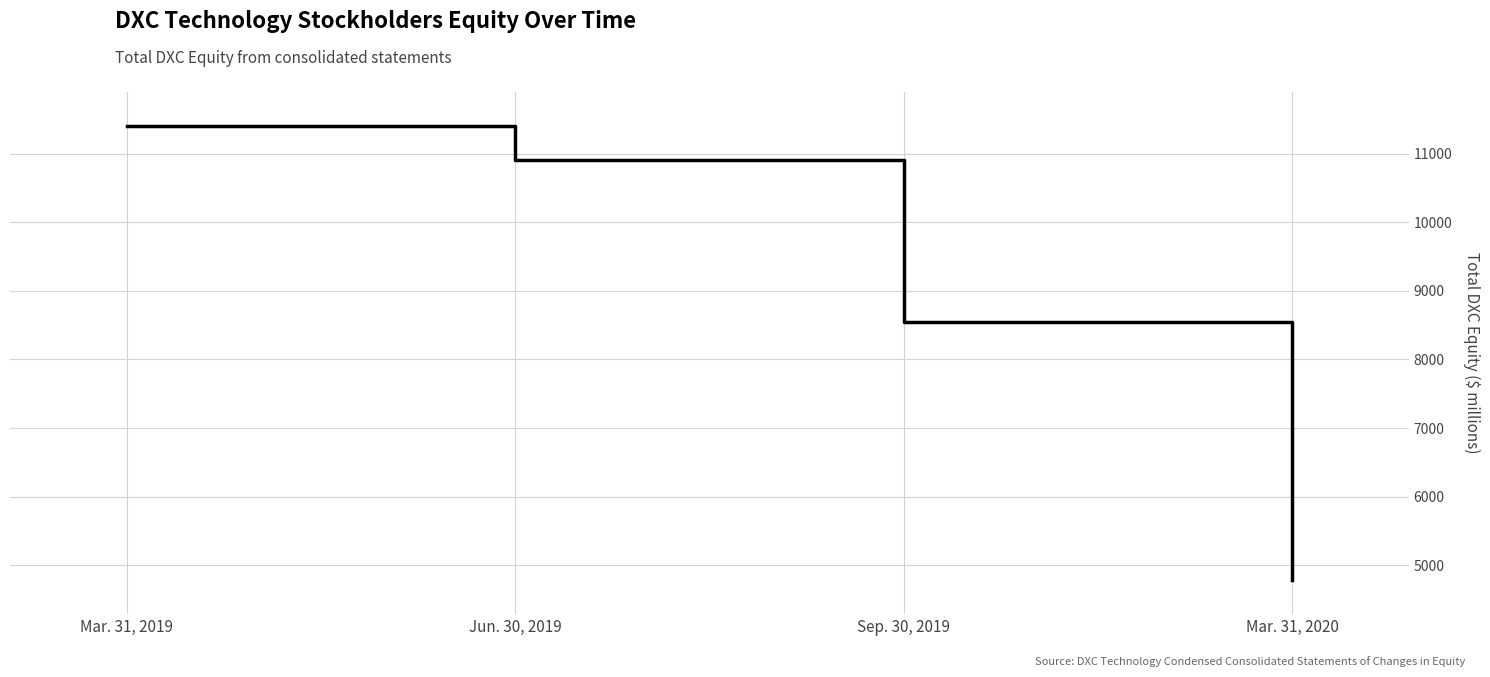

Is it true that the value at Mar. 31, 2019 is 11402?

True